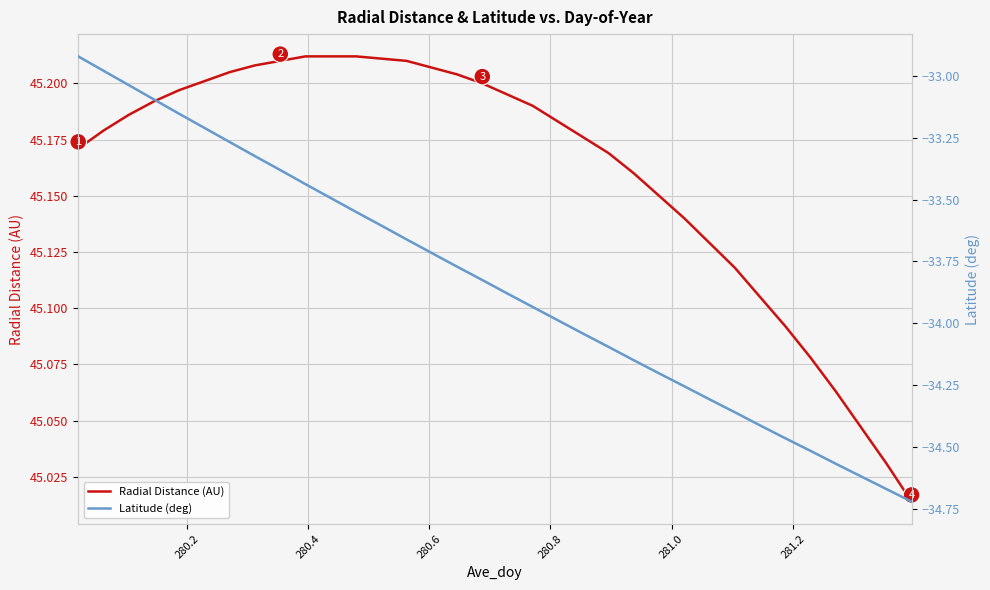

Reading right to left, what are all the values shown in this chart?

Radial Distance (AU): 45.0	45.0	45.0	45.1	45.1	45.1	45.1	45.1	45.1	45.1	45.1	45.2	45.2	45.2	45.2	45.2	45.2	45.2	45.2	45.2	45.2	45.2	45.2	45.2	45.2	45.2	45.2	45.2	45.2	45.2	45.2	45.2	45.2	45.2
Latitude (deg): -34.7	-34.7	-34.6	-34.6	-34.5	-34.5	-34.4	-34.4	-34.3	-34.3	-34.2	-34.1	-34.1	-34.0	-34.0	-33.9	-33.9	-33.8	-33.8	-33.7	-33.7	-33.6	-33.5	-33.5	-33.4	-33.4	-33.3	-33.3	-33.2	-33.2	-33.1	-33.0	-33.0	-32.9